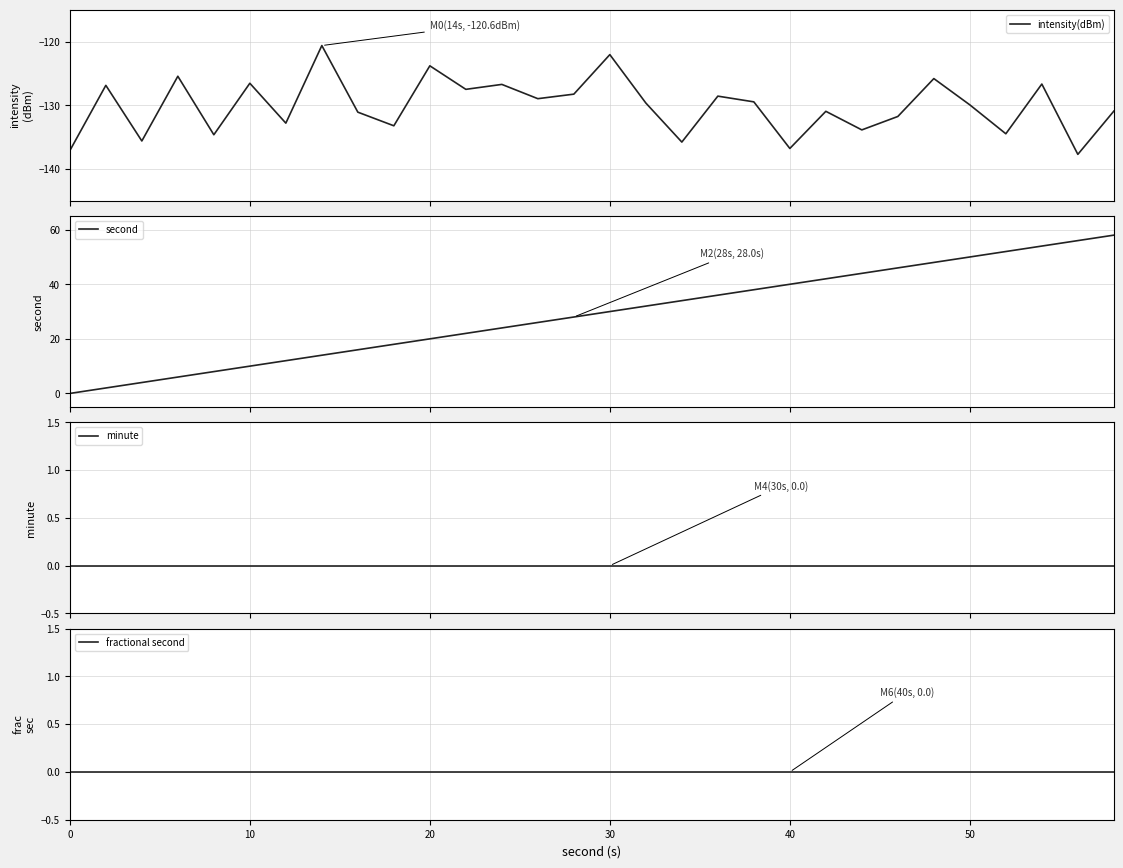

Reading left to right, extract all data points from this chart.

intensity(dBm): -137.1	-126.9	-135.6	-125.4	-134.6	-126.5	-132.8	-120.6	-131.1	-133.2	-123.8	-127.5	-126.7	-129.0	-128.3	-122.1	-129.7	-135.8	-128.6	-129.5	-136.8	-131.0	-133.9	-131.8	-125.8	-129.9	-134.5	-126.7	-137.7	-130.9
second: 0.0	2.0	4.0	6.0	8.0	10.0	12.0	14.0	16.0	18.0	20.0	22.0	24.0	26.0	28.0	30.0	32.0	34.0	36.0	38.0	40.0	42.0	44.0	46.0	48.0	50.0	52.0	54.0	56.0	58.0
minute: 0.0	0.0	0.0	0.0	0.0	0.0	0.0	0.0	0.0	0.0	0.0	0.0	0.0	0.0	0.0	0.0	0.0	0.0	0.0	0.0	0.0	0.0	0.0	0.0	0.0	0.0	0.0	0.0	0.0	0.0
fractional second: 0.0	0.0	0.0	0.0	0.0	0.0	0.0	0.0	0.0	0.0	0.0	0.0	0.0	0.0	0.0	0.0	0.0	0.0	0.0	0.0	0.0	0.0	0.0	0.0	0.0	0.0	0.0	0.0	0.0	0.0